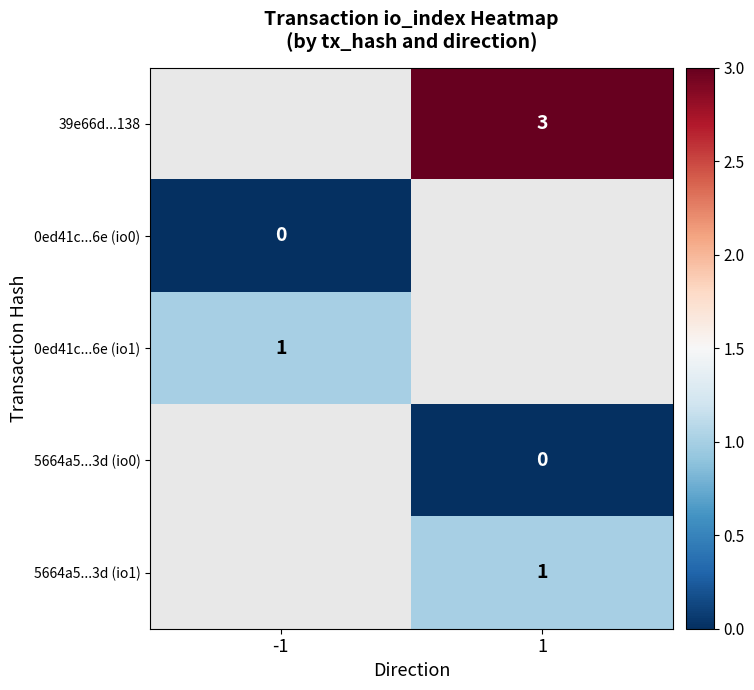

What is the spread (max minus min) of values at 1?

3.0